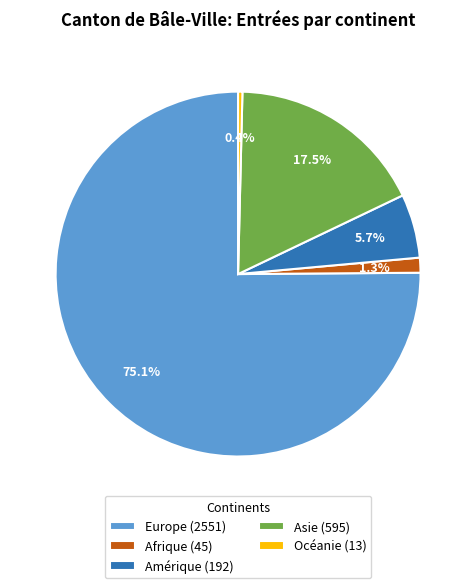

Combined, do Europe (2551) and Asie (595) account for over 50%?

Yes